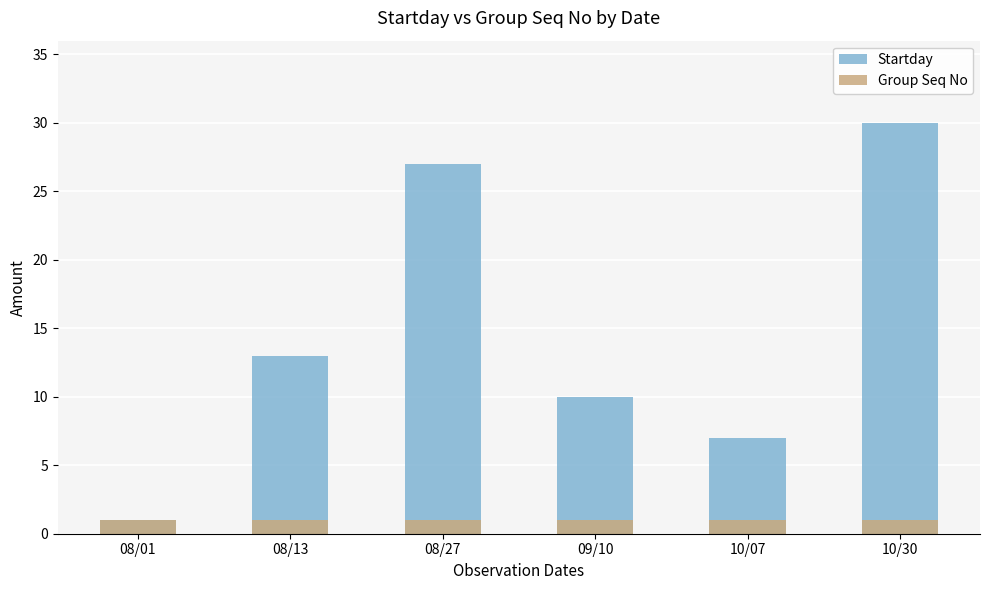

What are all the series names shown in the legend?

Startday, Group Seq No